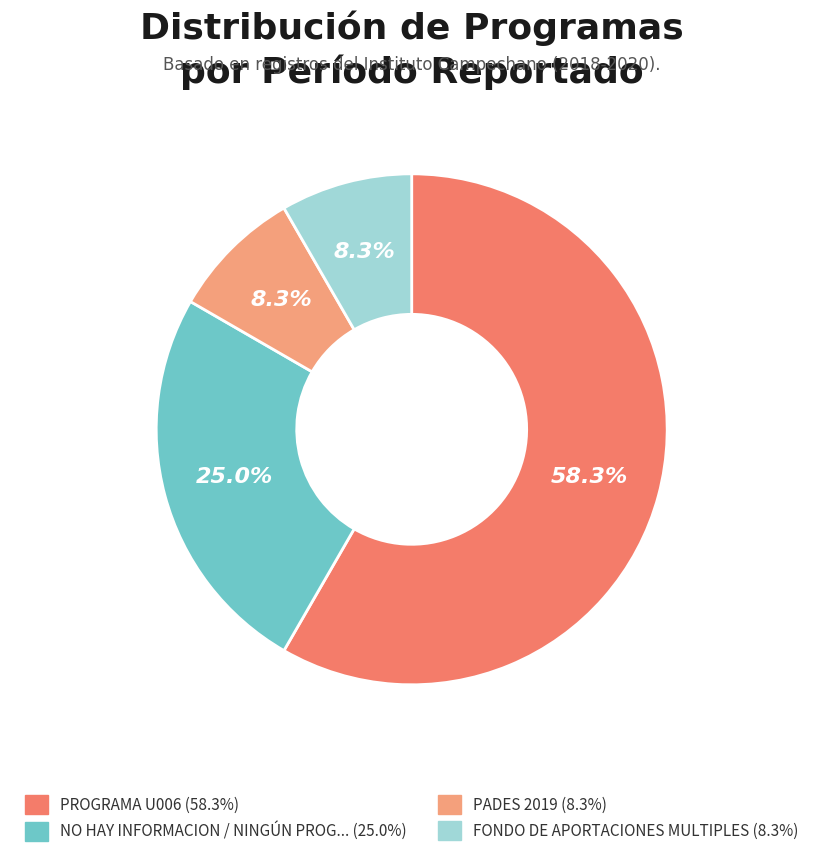

Is there any slice that represents more than half of the pie?

Yes